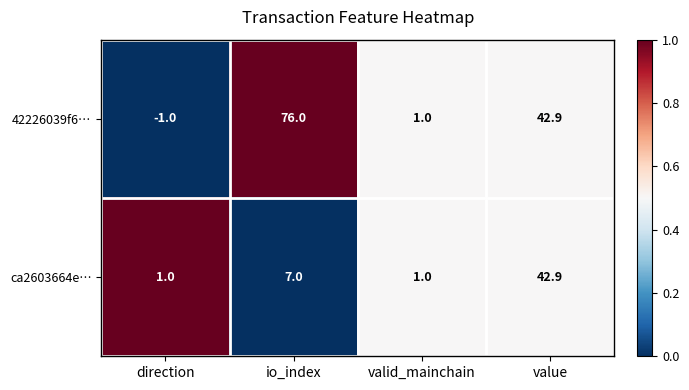

How many categories are shown in the chart?

4